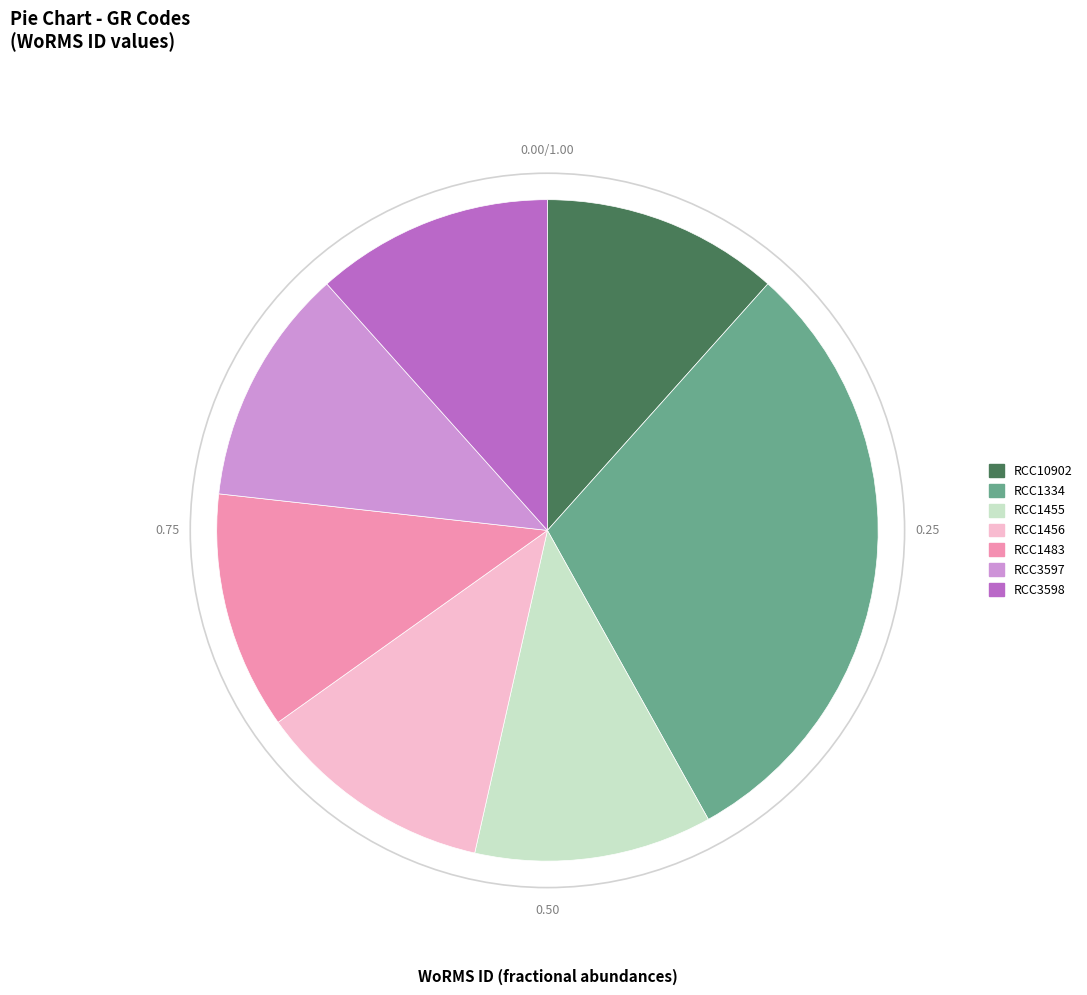

Is the sum of RCC1456 and RCC3598 greater than half?

No